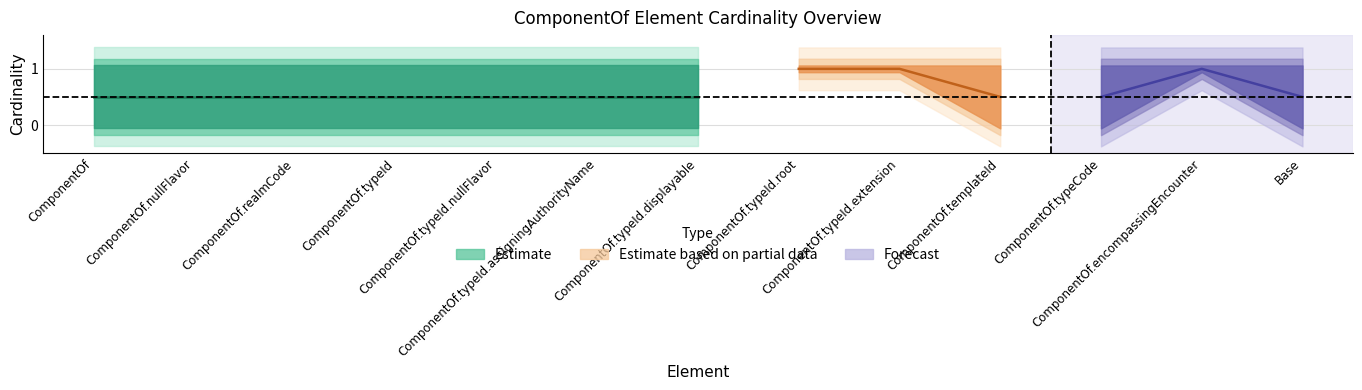

The value of min_bound at ComponentOf.encompassingEncounter is 0. True or false?

False